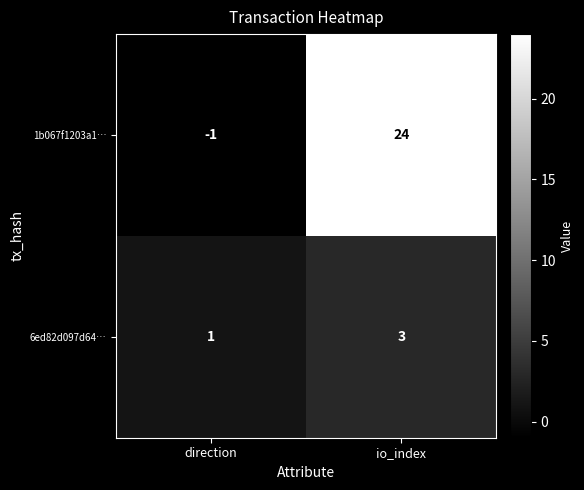

What is the sum of the 1b067f1203a1… values at direction and io_index?

23